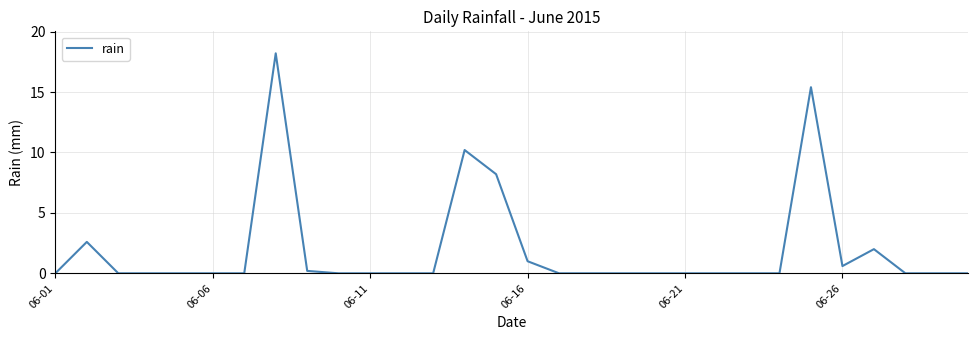

What is the sum of all values?

58.4